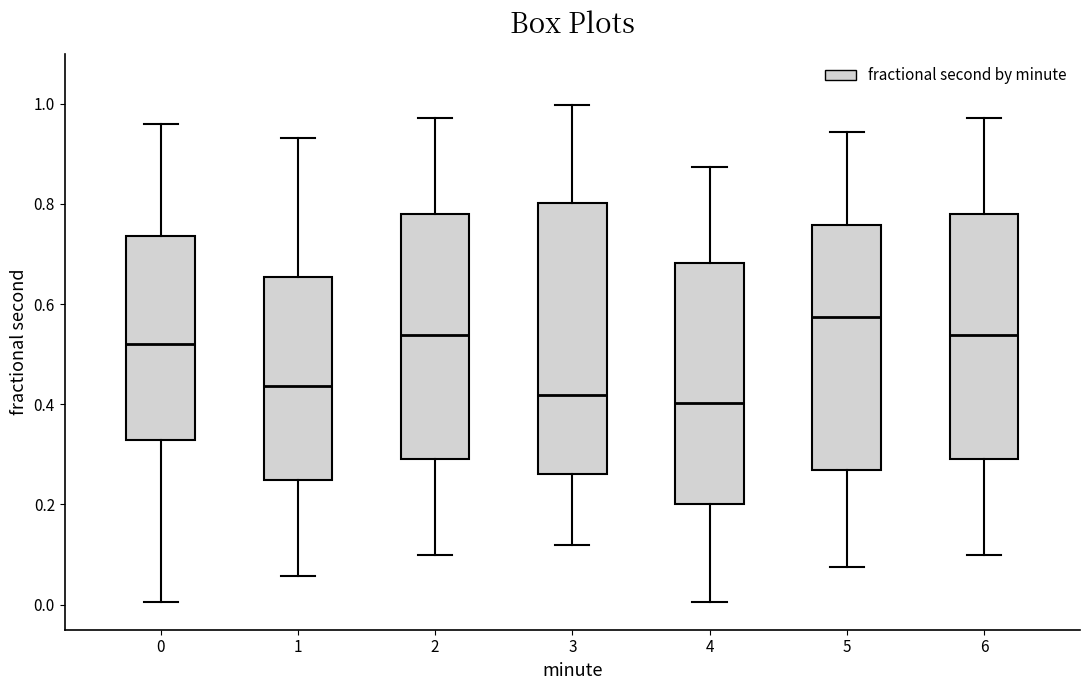

Which box is the tallest, from its lower edge to its upper edge?

3